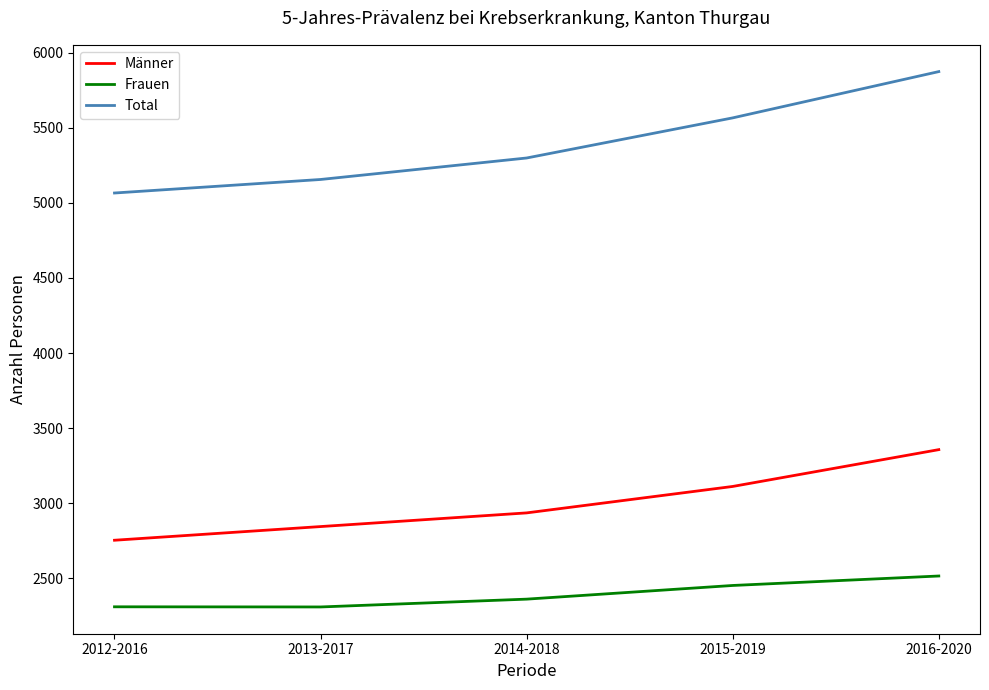

Is the value of Frauen at 2012-2016 greater than the value of Männer at 2015-2019?

No